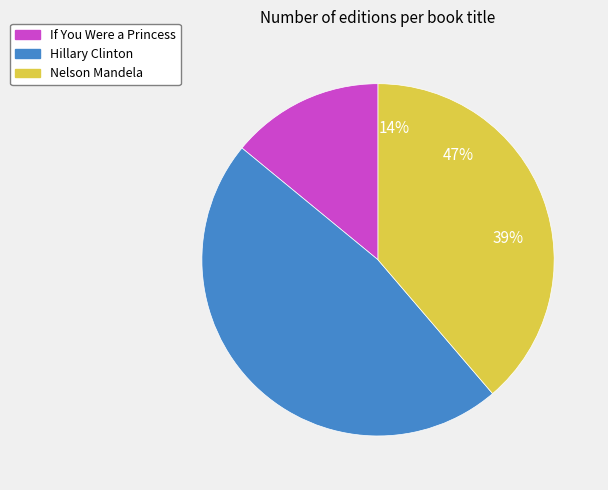

Is the sum of Nelson Mandela (9781481420594) and If You Were a Princess (9781534456174) greater than half?

Yes